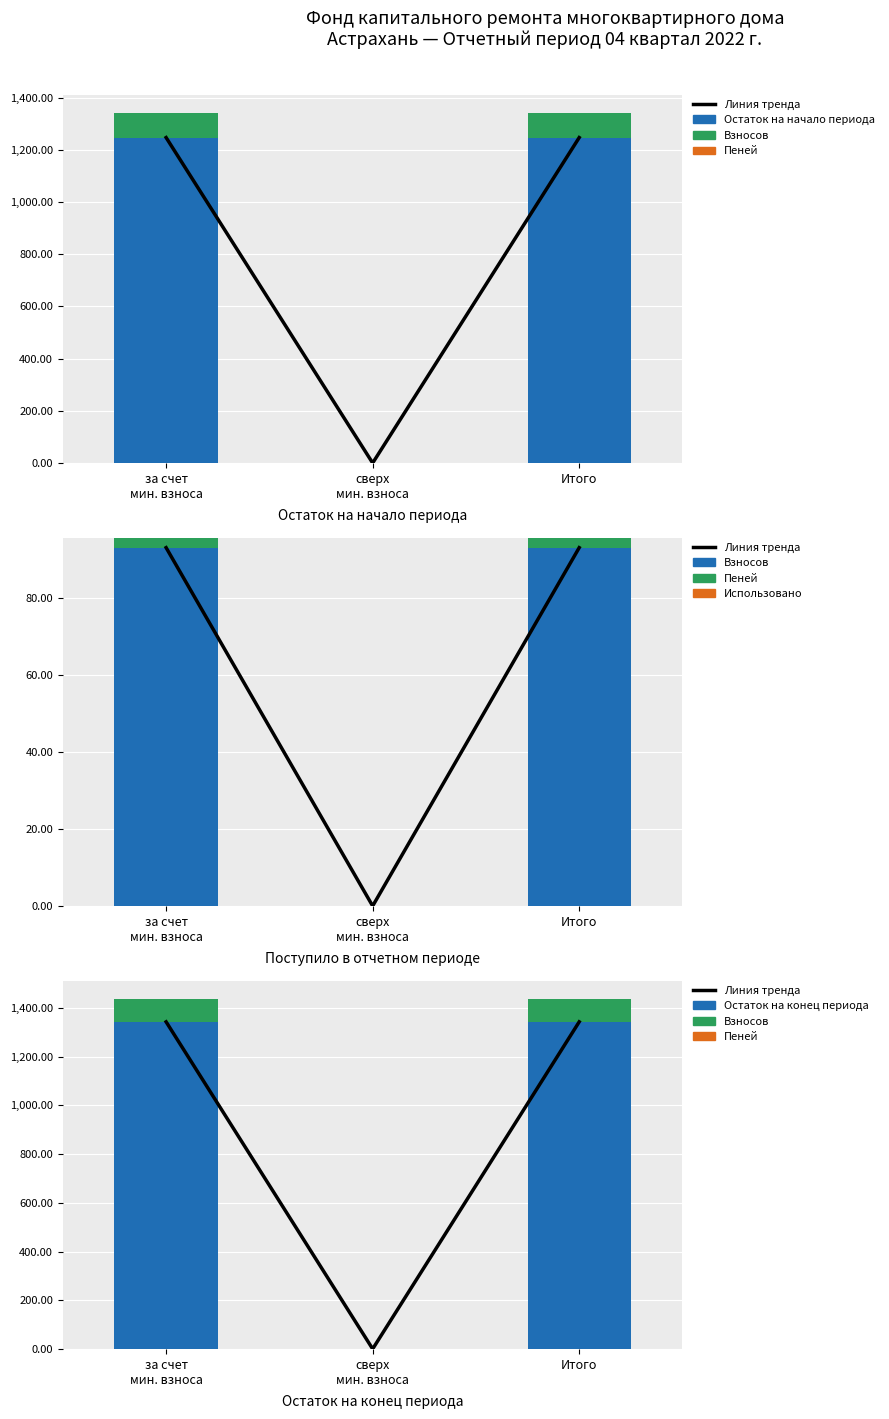

True or false: Пеней has a value of 1.0 at Итого.

False